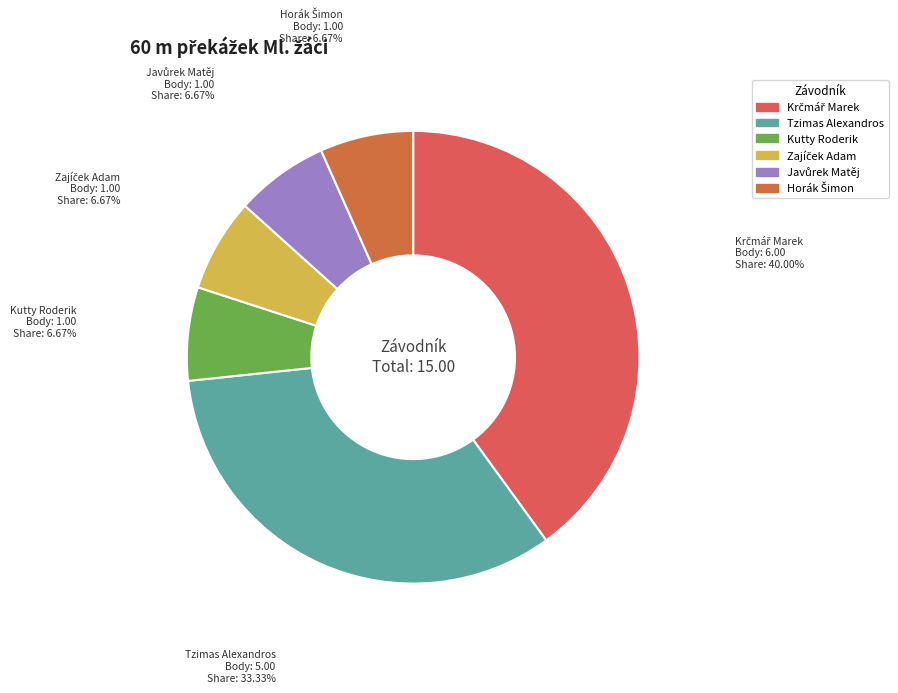

Does any single category account for the majority?

No